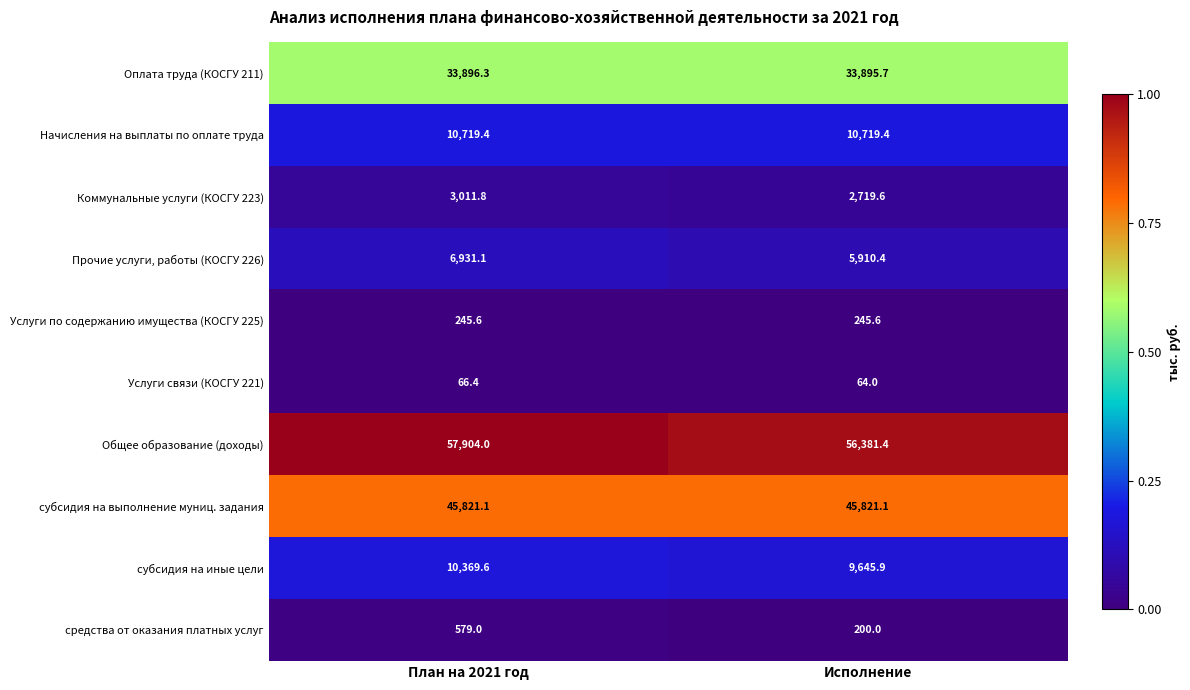

At which category is the sum across all series the highest?

План на 2021 год